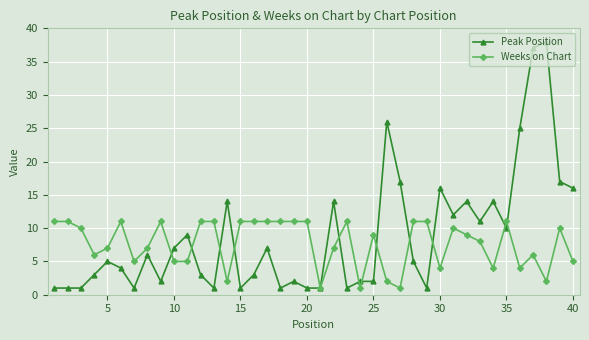

Rank the series by their maximum value, from highest to lowest.

Peak Position, Weeks on Chart